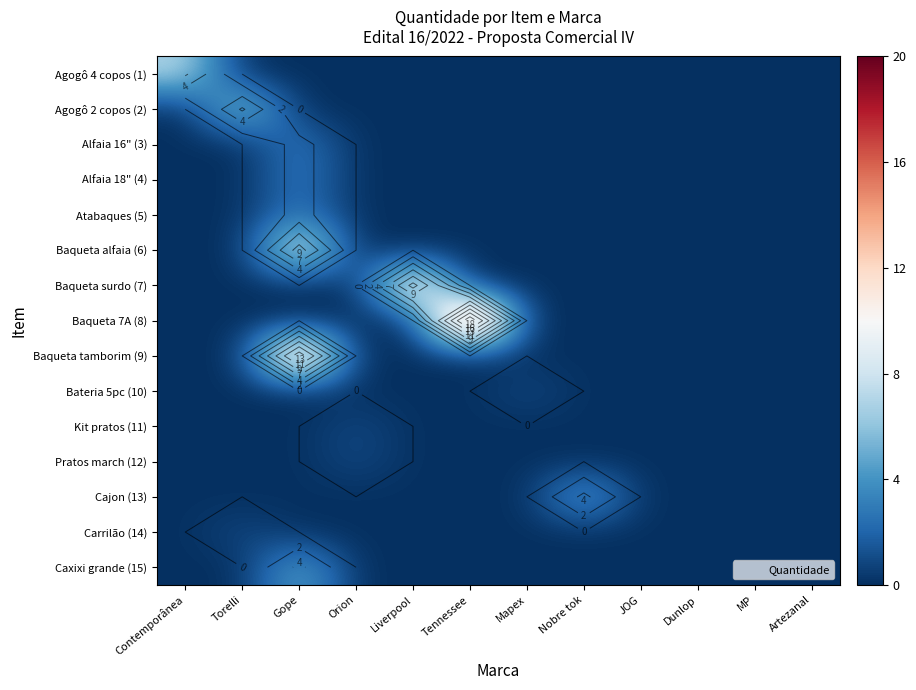

Where is Cajon (13) nearest to the value 2?

Contemporânea